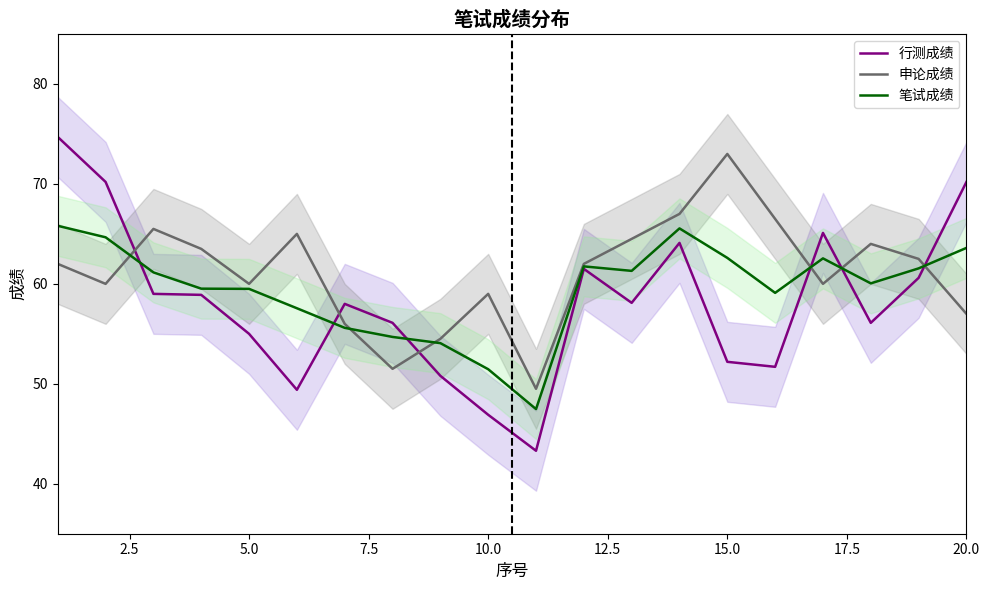

What are all the series names shown in the legend?

行测成绩, 申论成绩, 笔试成绩